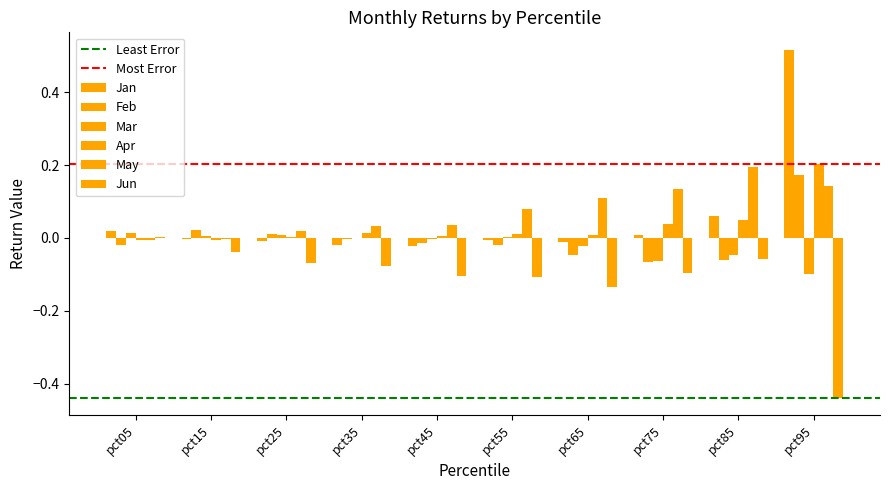

Between pct05 and pct25, which series saw the biggest shift?

Jun